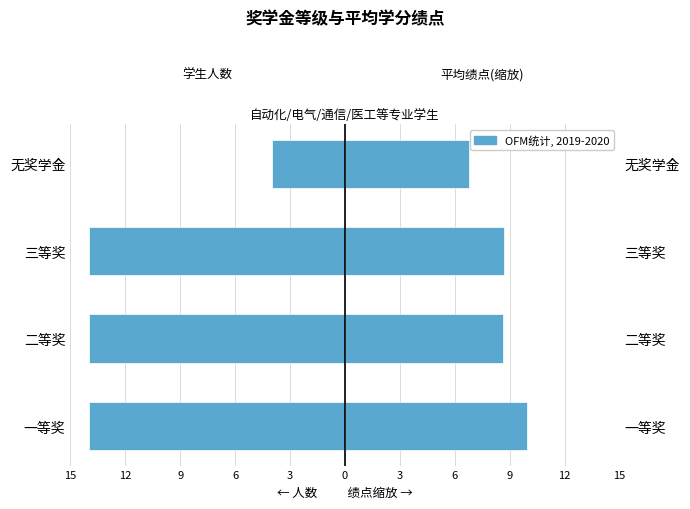

What is the sum of all 平均绩点×3 (右) values?

34.0